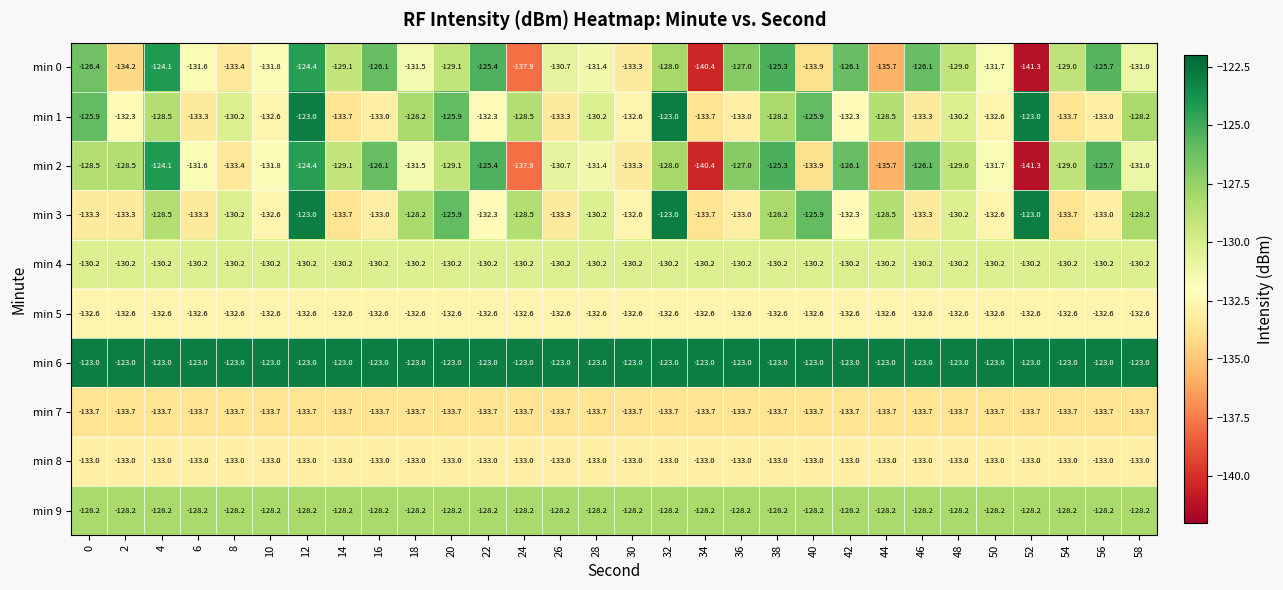

True or false: min 4 has a value of -179.9 at 6.

False